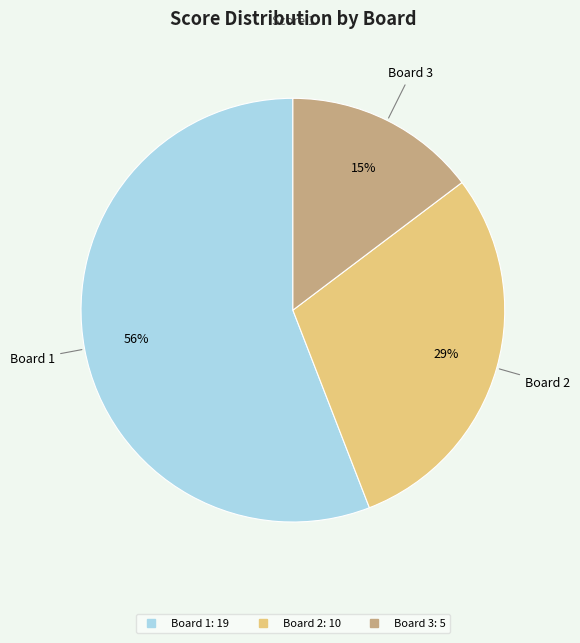

To the nearest percent, what is the combined percentage of Board 3 and Board 1?

71%